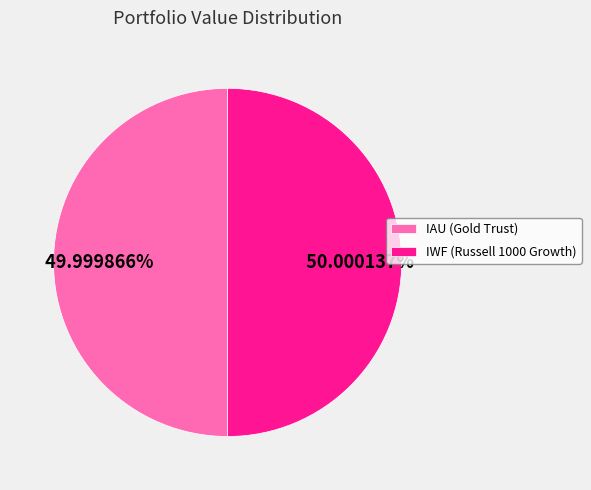

Is there any slice that represents more than half of the pie?

Yes